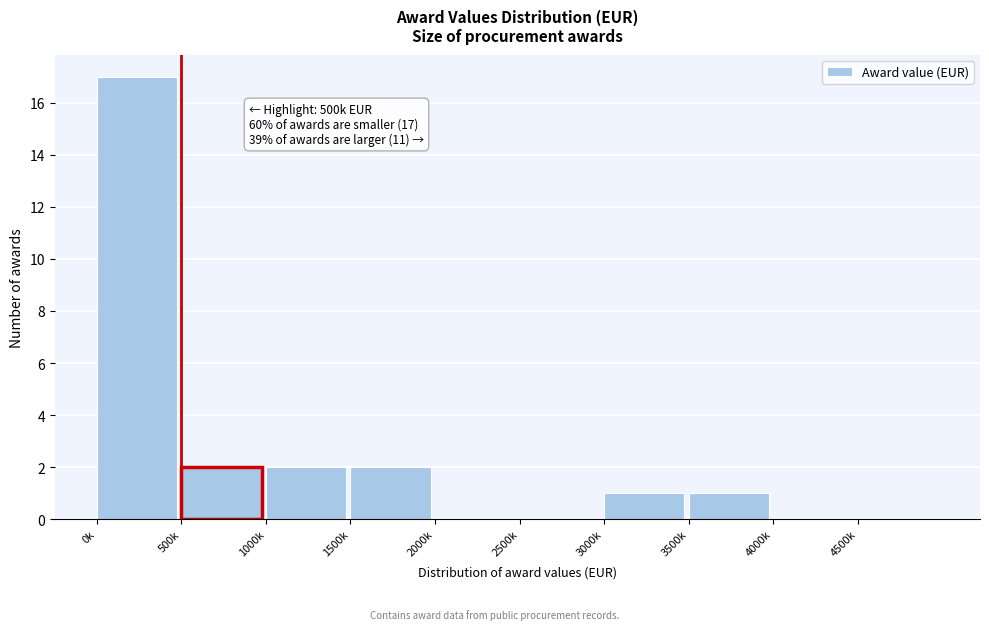

Reading left to right, transcribe all the data shown in this chart.

0k=17	500k=2	1000k=2	1500k=2	2000k=0	2500k=0	3000k=1	3500k=1	4000k=0	4500k=0